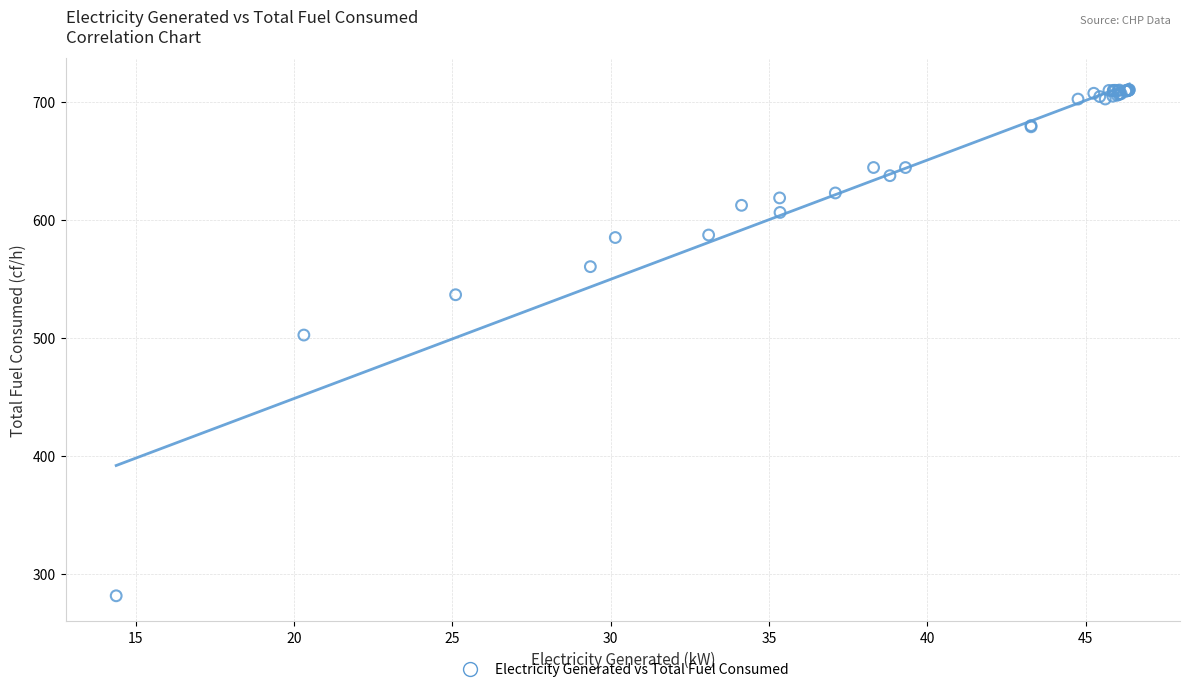

What Y value in the scatter plot is closest to 495?

502.1